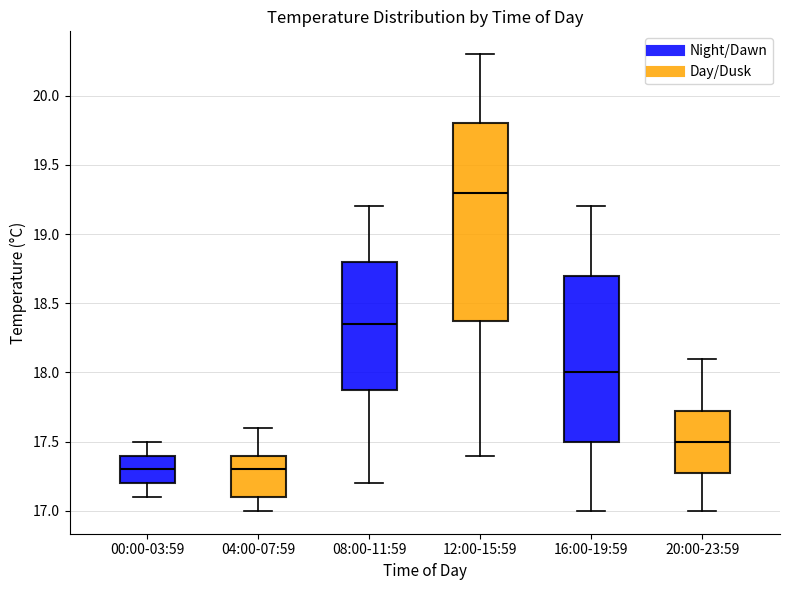

Where is the lower edge of the box for 04:00-07:59 on the y-axis? The values are not printed on the chart, so give them approximately, as read against the axis.

17.10